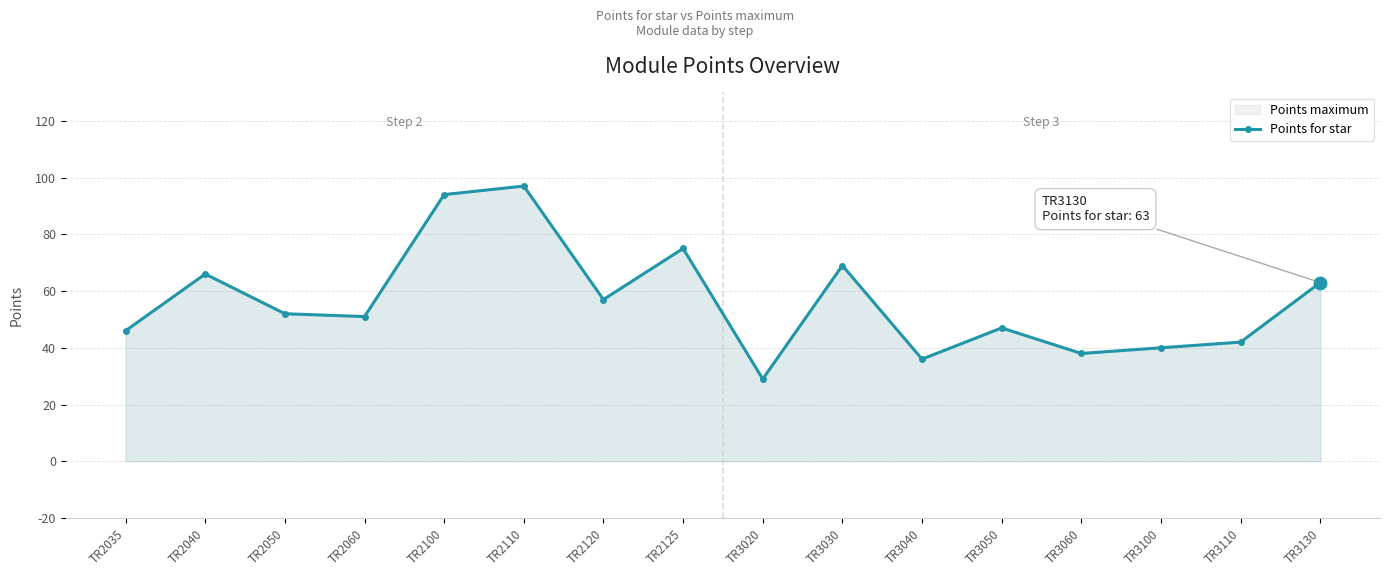

Between TR3060 and TR2110, which is larger?

TR2110